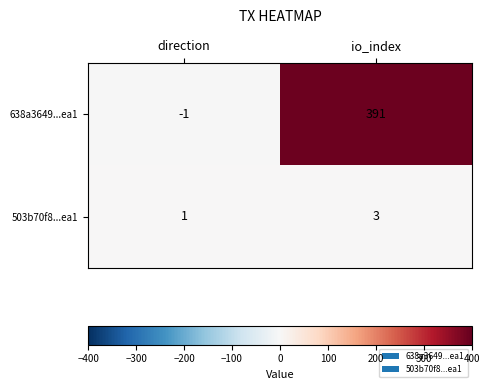

How many data points in 503b70f8...ea1 are less than 3?

1